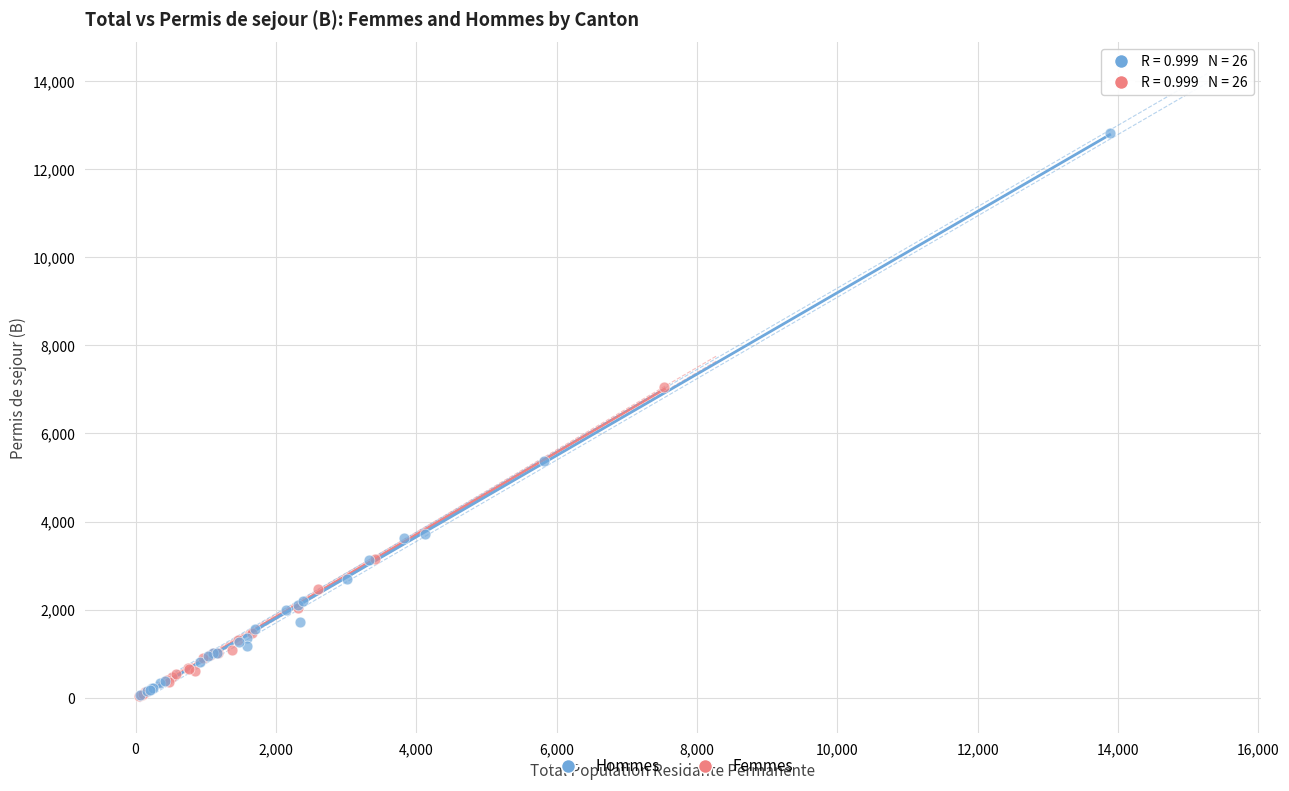

Which series has the largest Y range (max minus min)?

Hommes